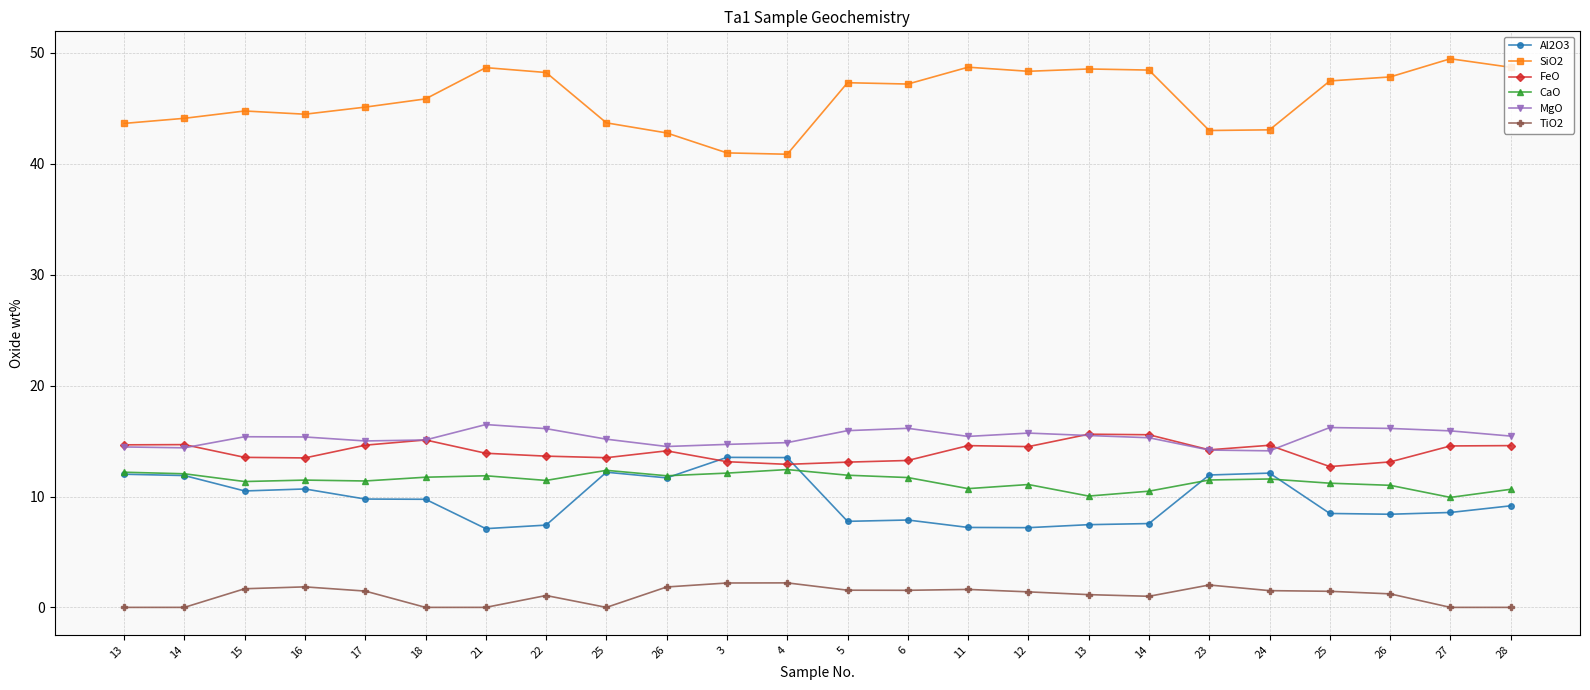

Does the chart have visible grid lines?

Yes